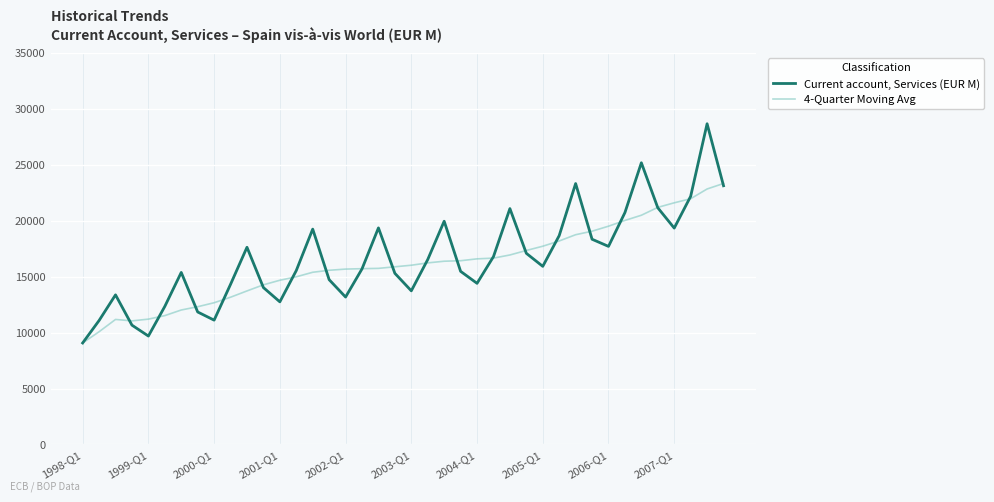

Which series has the largest range (max minus min)?

Current account, Services (EUR M)